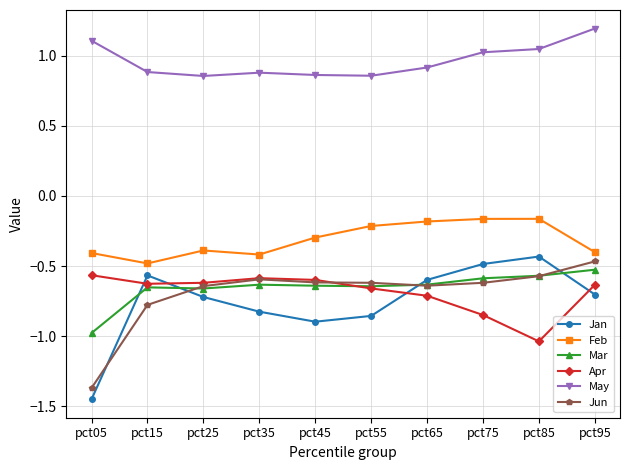

At which label is Jun closest to 0?

pct95